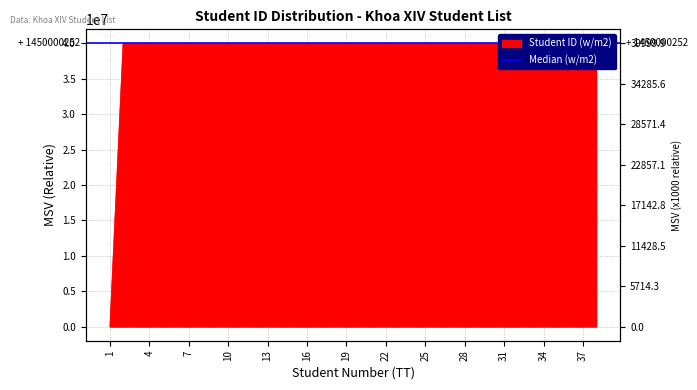

Rank the categories by value from lowest to highest.

1, 2, 3, 4, 5, 6, 7, 8, 9, 10, 11, 12, 13, 14, 15, 16, 17, 18, 19, 20, 21, 22, 23, 24, 25, 26, 27, 28, 29, 30, 31, 32, 33, 34, 35, 36, 37, 38